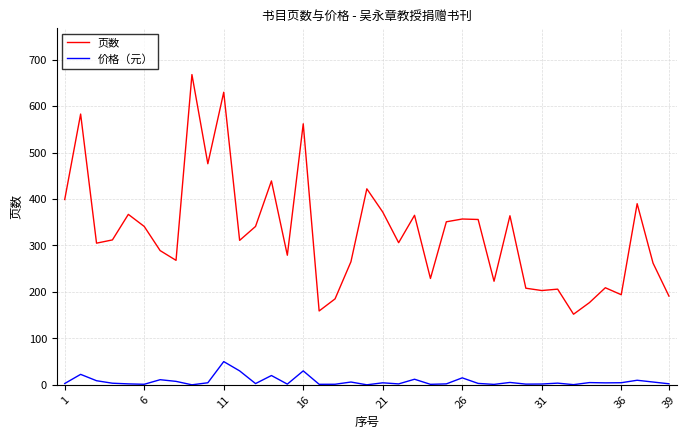

In 页数, how many points are higher than both neighbors (excluding endpoints)?

13